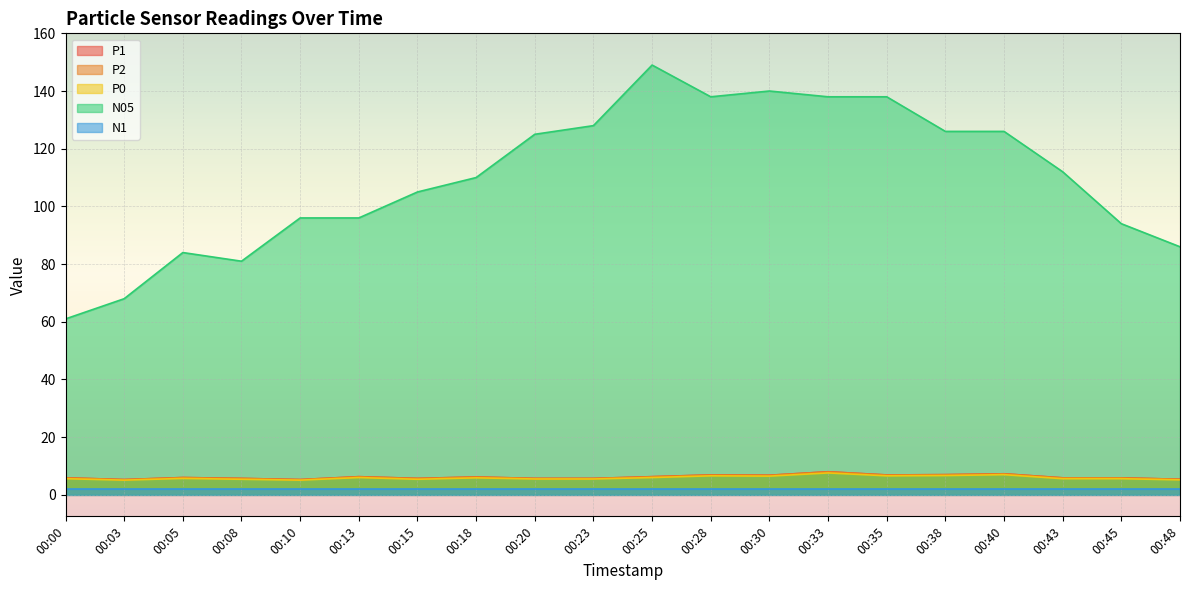

How many interior local peaks does the P1 series have?

6